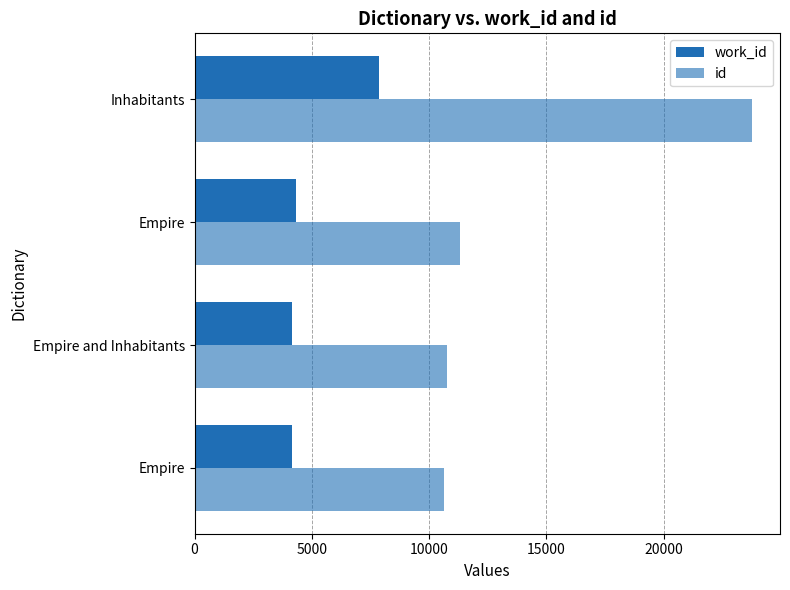

What is the sum of all id values?

56543